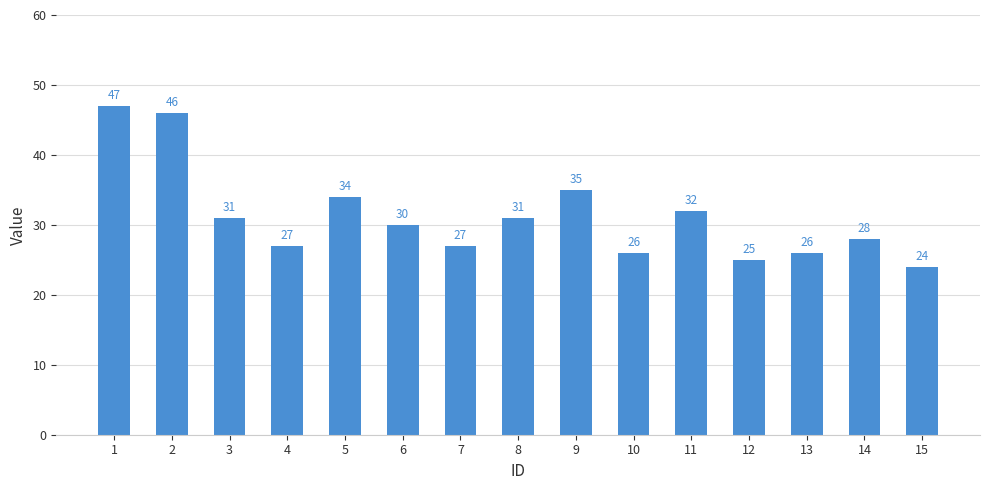

What is the value of the 8th bar from the left?

31